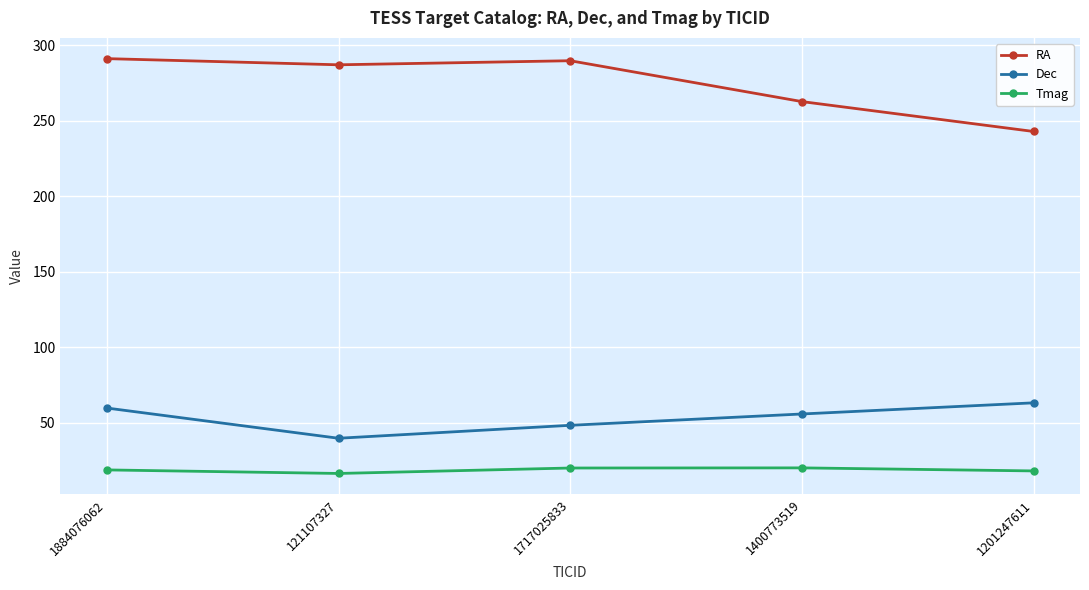

What is the total value across all series at 1400773519?

338.5